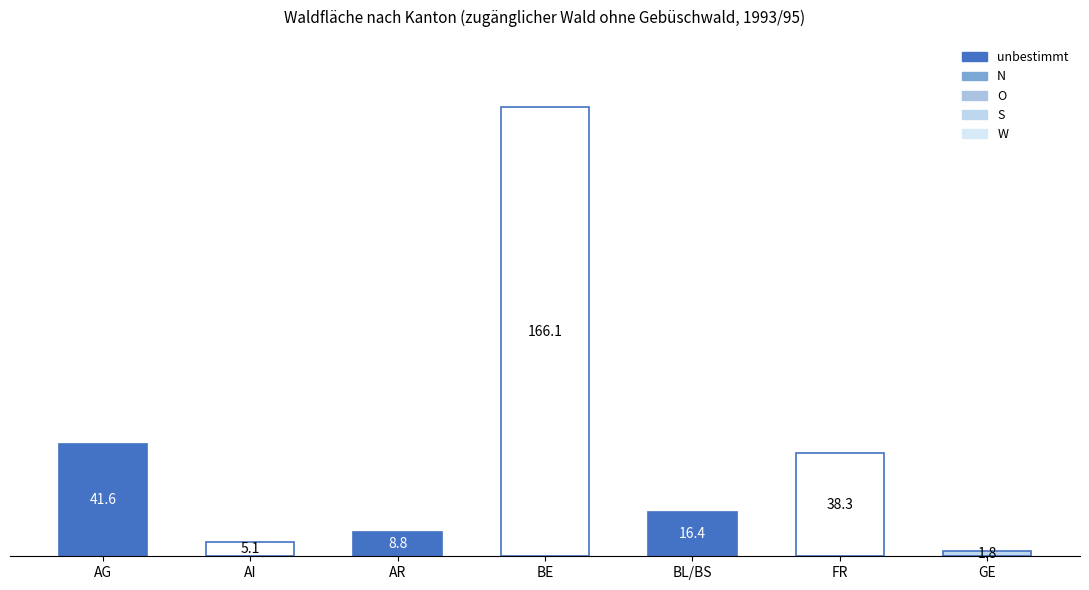

What is the label of the 4th bar from the left?

BE